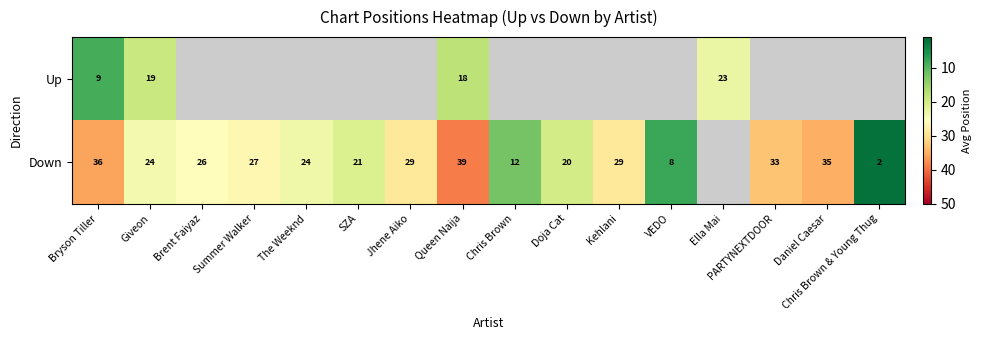

The Down series shows 36.0 at Bryson Tiller. True or false?

True